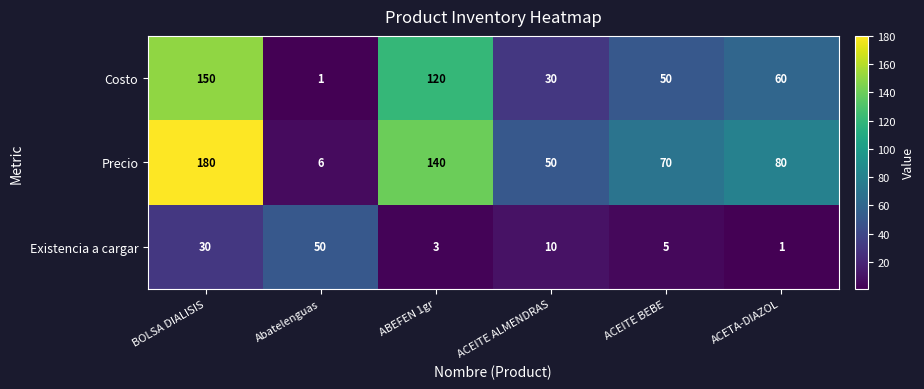

What value does the Precio series have at ACEITE BEBE?

70